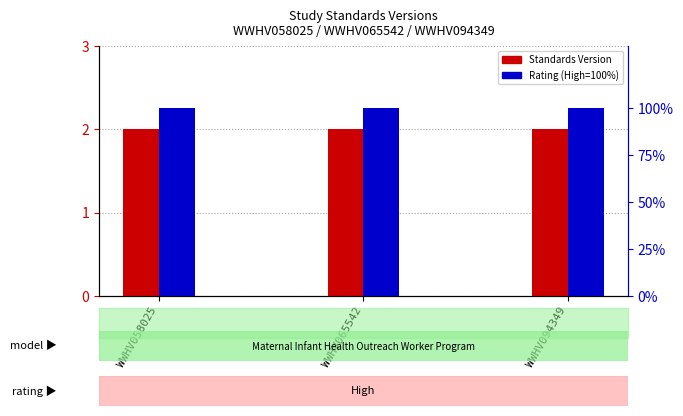

What is the sum of all Rating (High=100%) values?

300